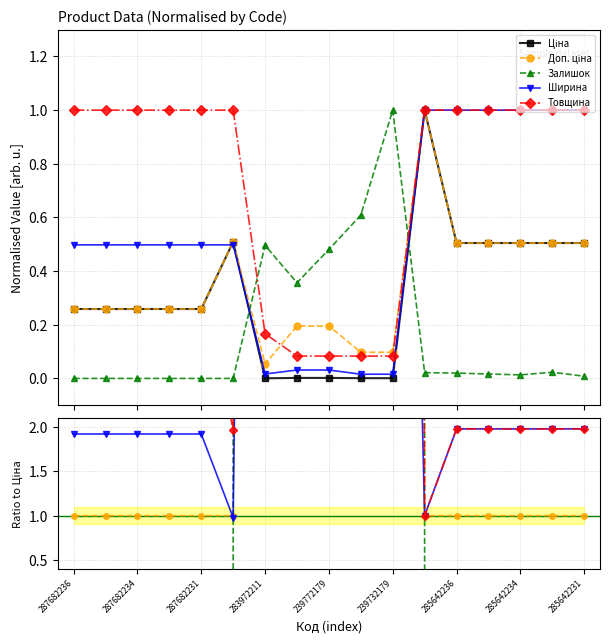

What is the spread (max minus min) of values at 287682231?

1.0